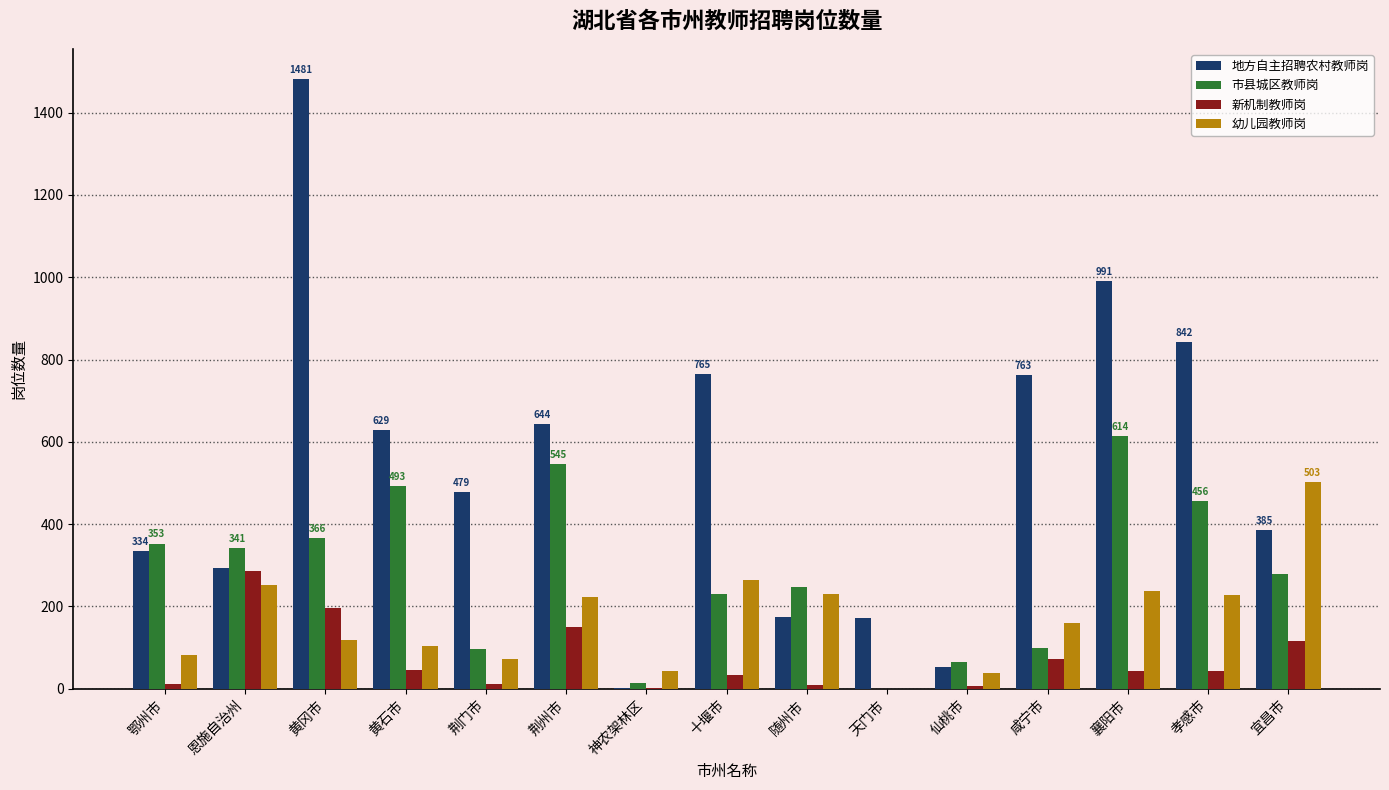

Which series changed the most between 仙桃市 and 宜昌市?

幼儿园教师岗